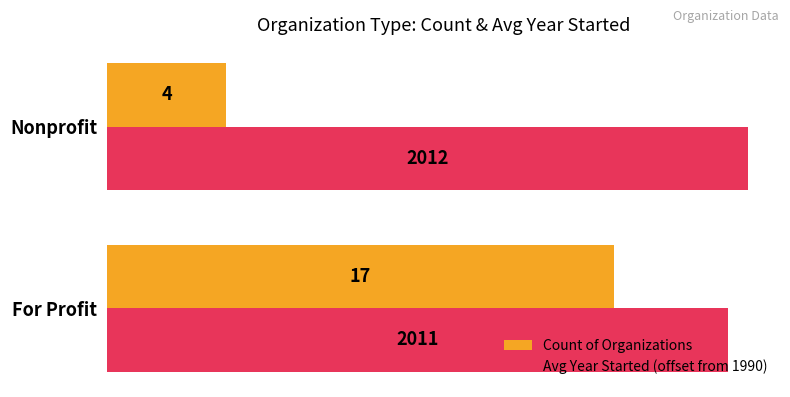

Which series has the largest total across all categories?

Avg Year Started (offset from 1990)